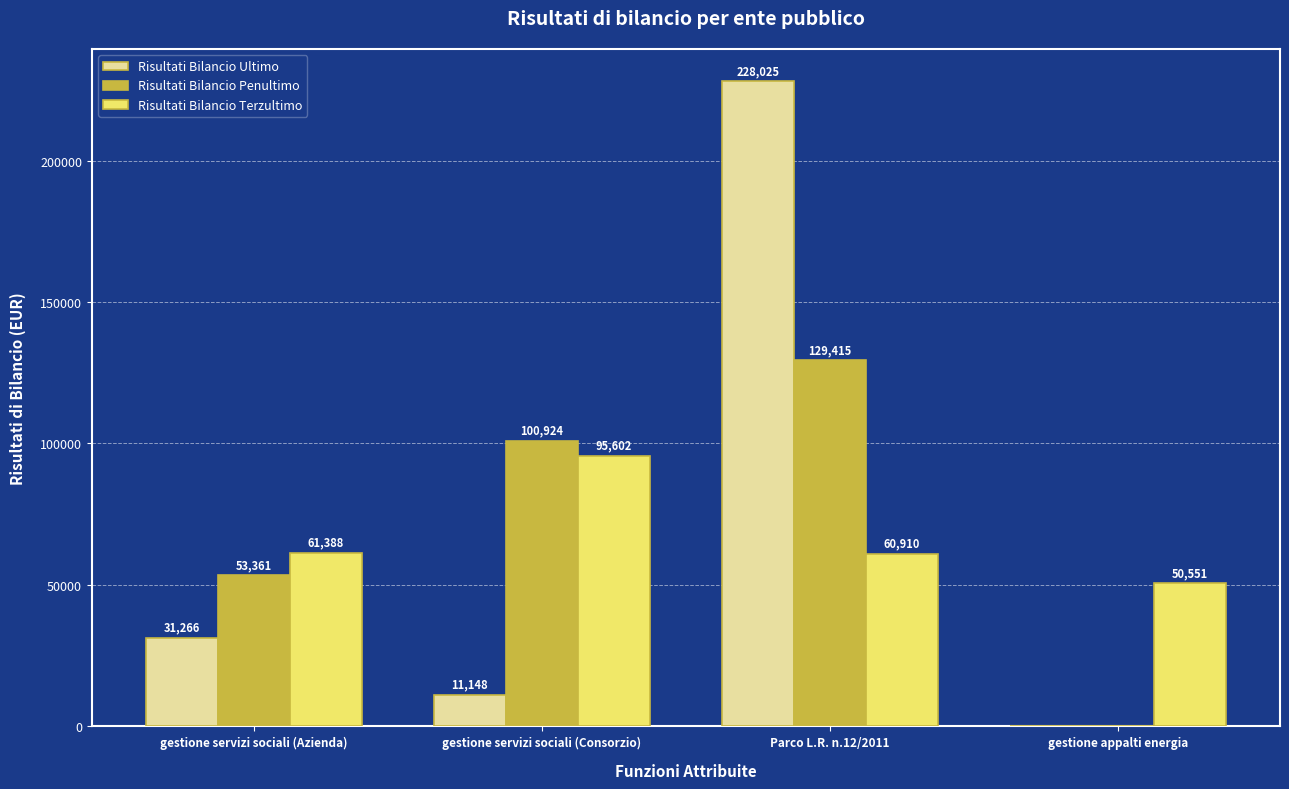

How many Risultati Bilancio Penultimo values are between 53361 and 129415?

3